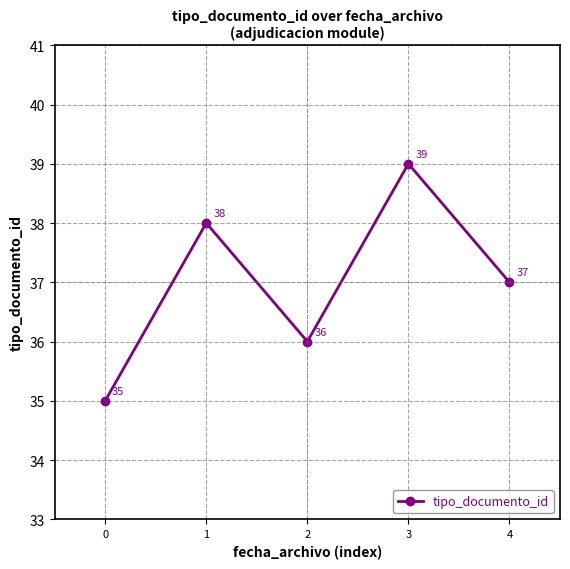

How many values are below 37?

2